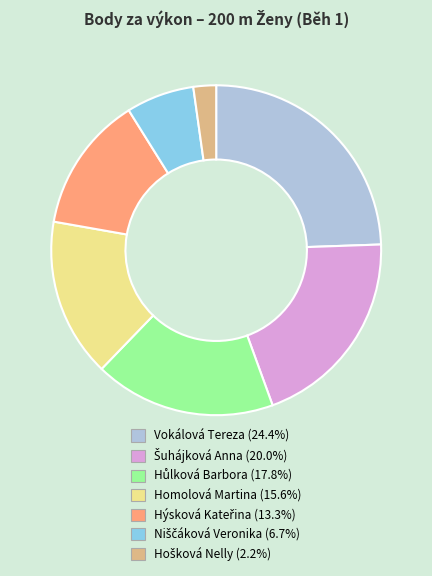

What is the largest slice in the pie chart?

Vokálová Tereza